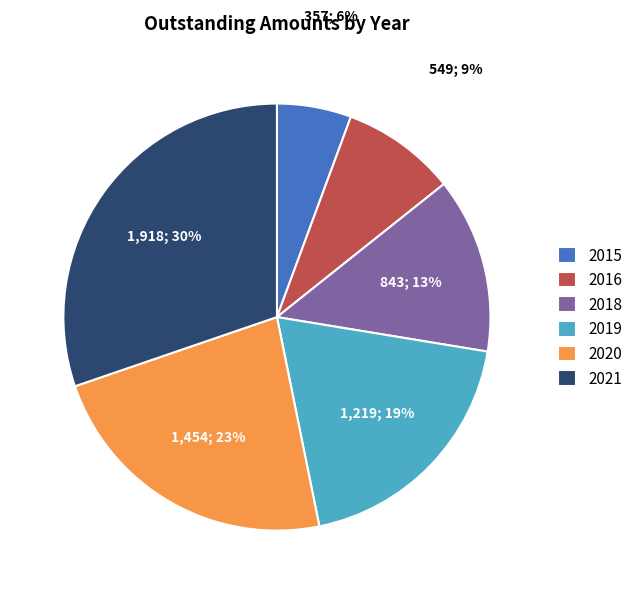

To the nearest percent, what percentage of the pie is 2015?

6%